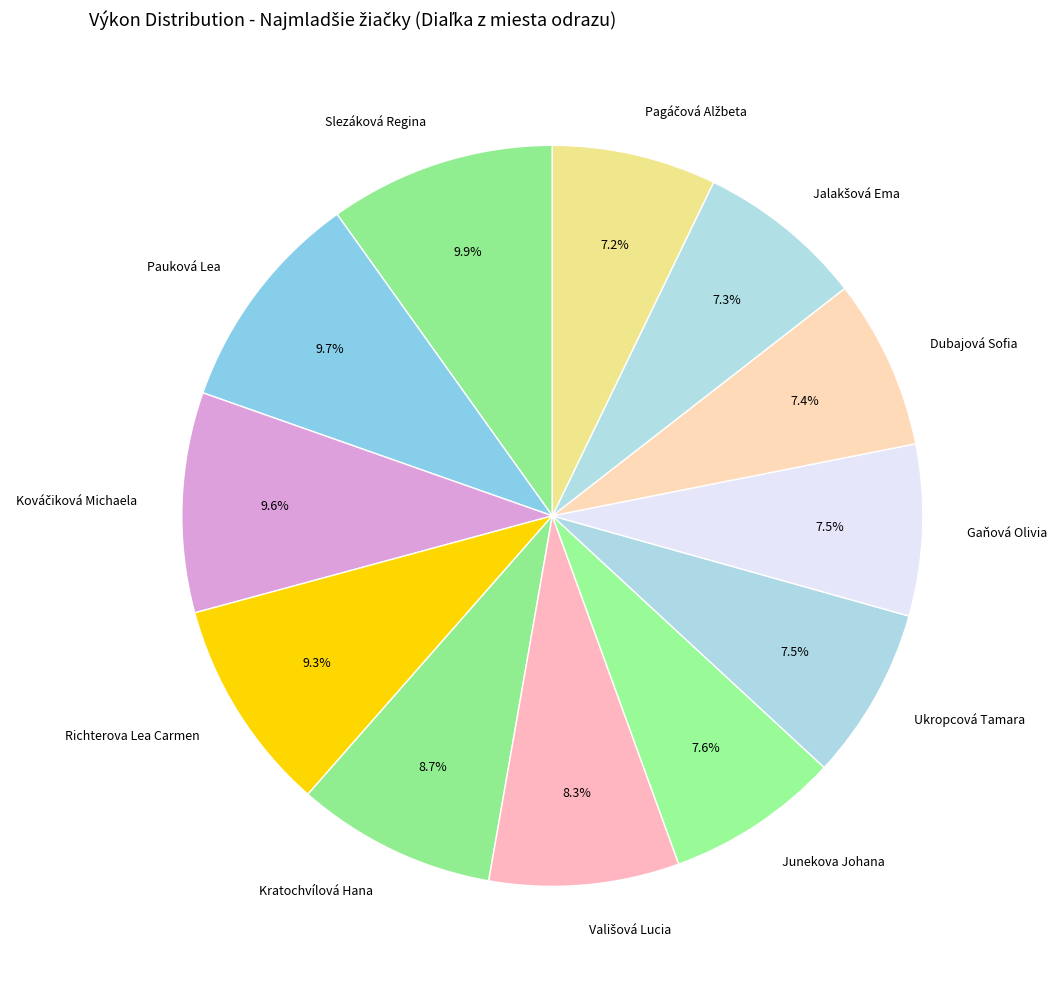

What is the ratio of the value at Pauková Lea to the value at Dubajová Sofia?

1.3